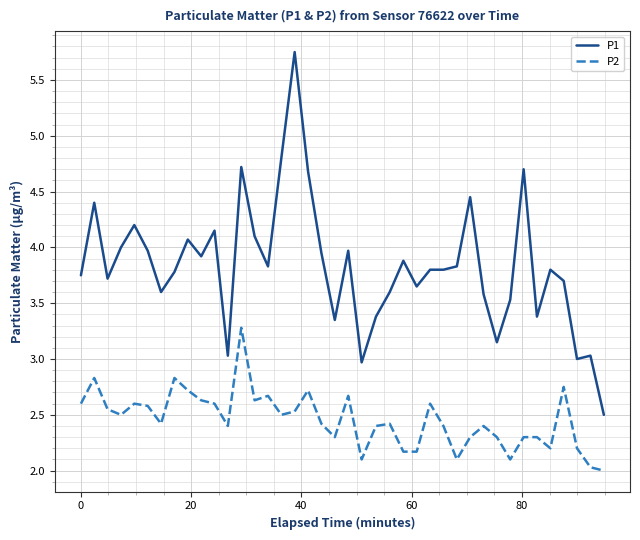

Which series has the largest total across all categories?

P1